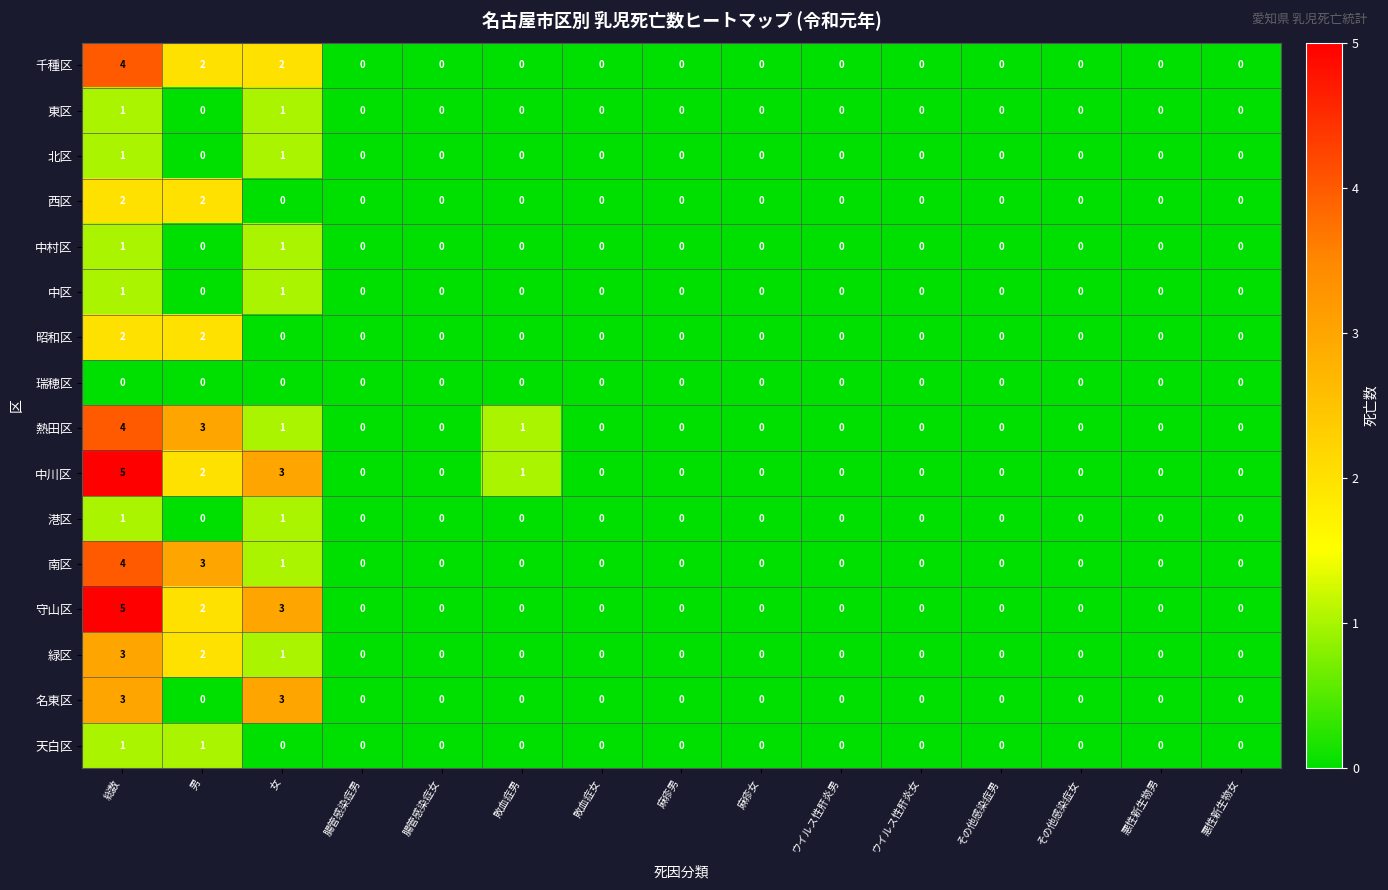

The 瑞穂区 series shows 0 at 敗血症女. True or false?

True